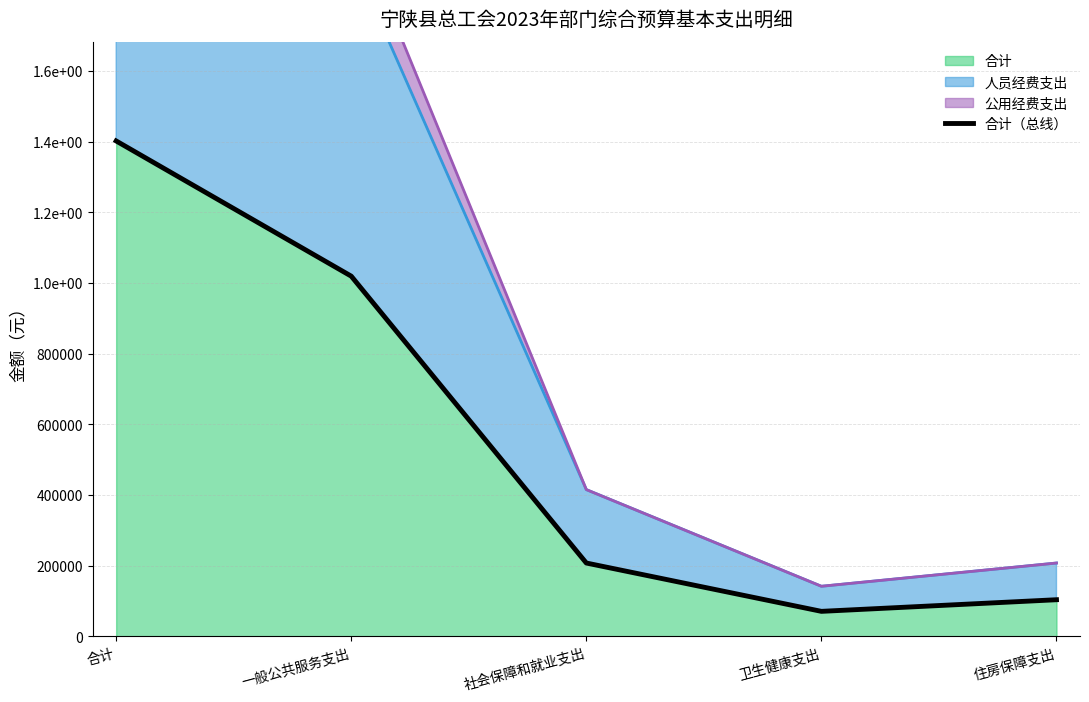

What is the difference between the values at 社会保障和就业支出 and 一般公共服务支出?

811885